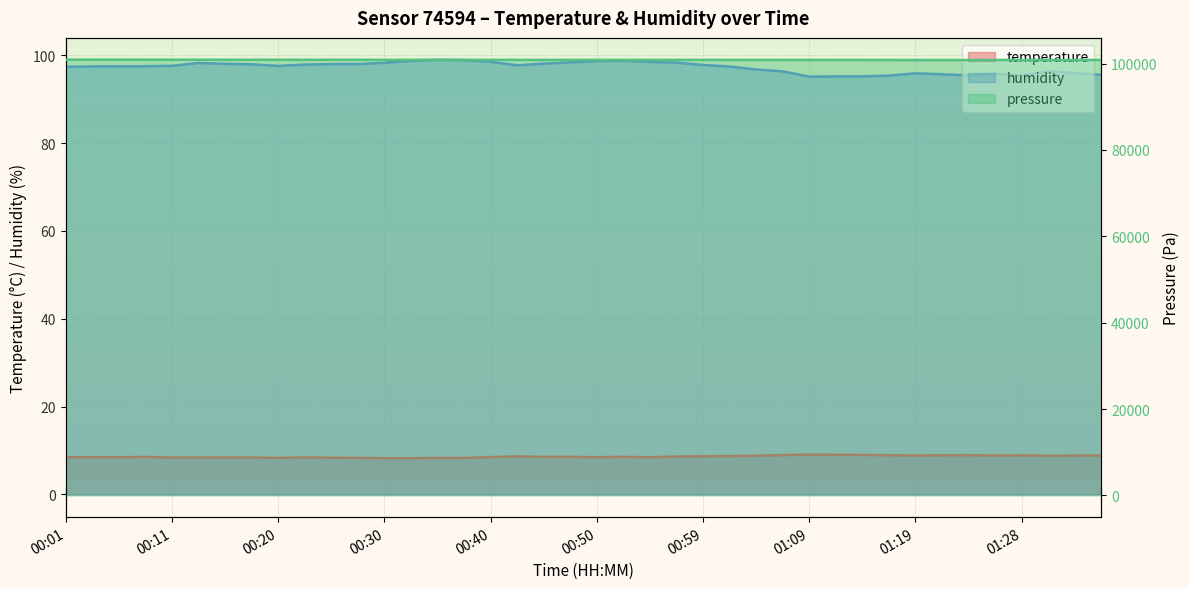

Which series has the largest range (max minus min)?

pressure_scaled